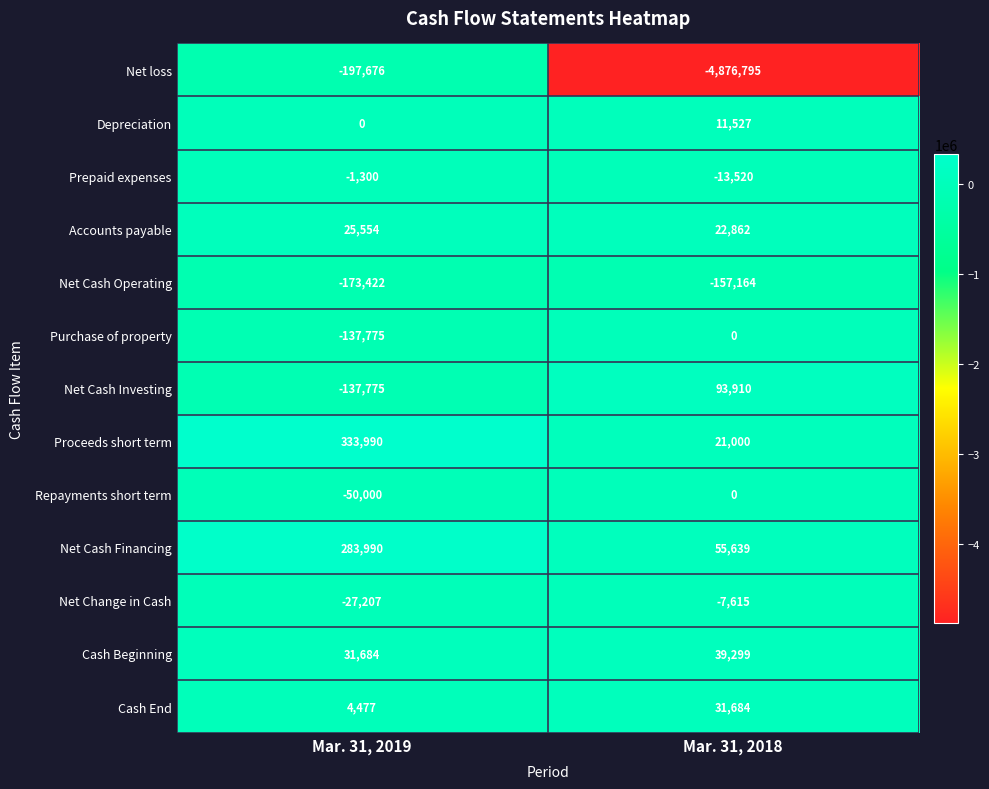

How many values in Net Cash Investing are below zero?

1